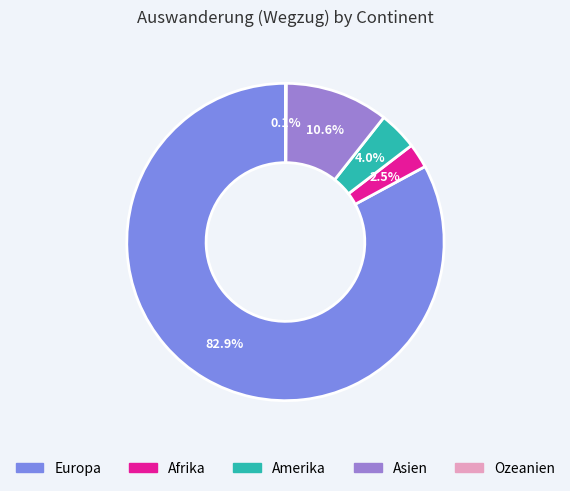

Combined, what portion of the pie is Amerika and Europa?

86.8%